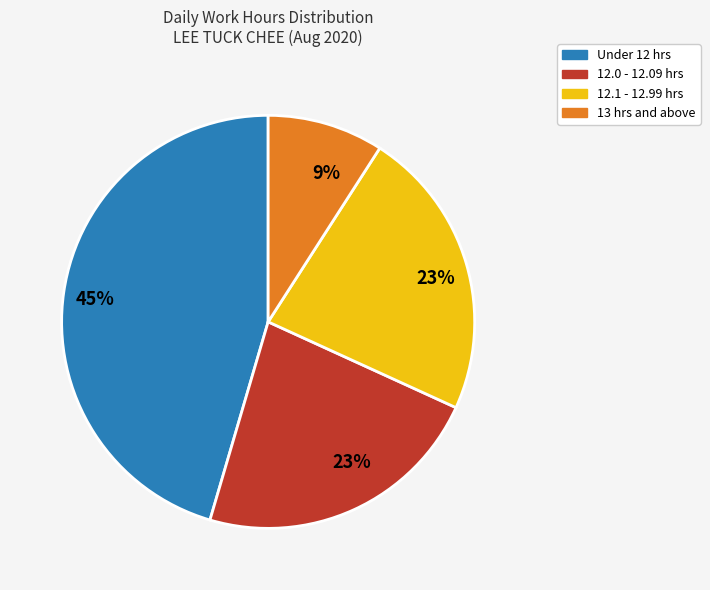

To the nearest percent, what is the average slice percentage?

25%